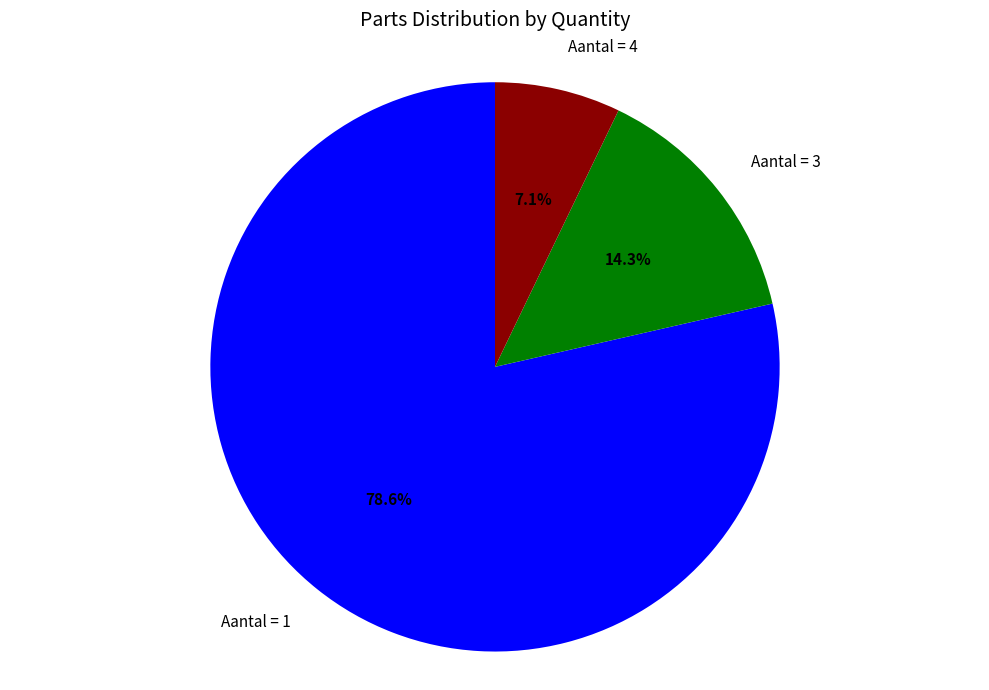

To the nearest percent, what is the average slice percentage?

33%